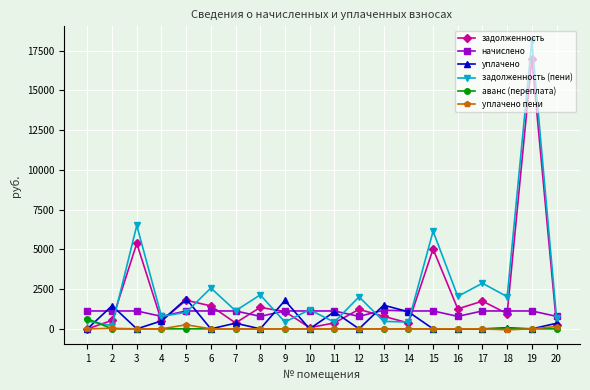

Does the chart display data point markers on the line(s)?

Yes